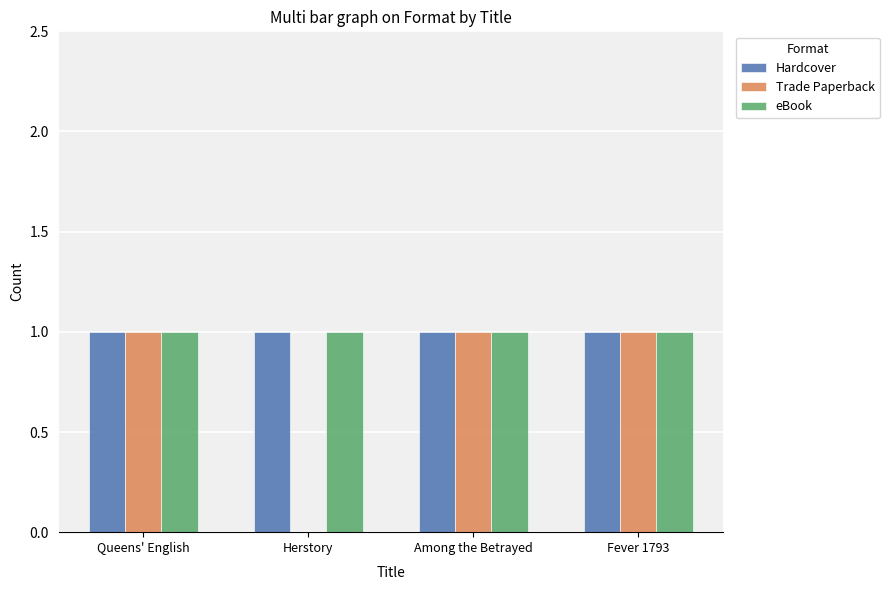

What is the average value of the eBook series?

1